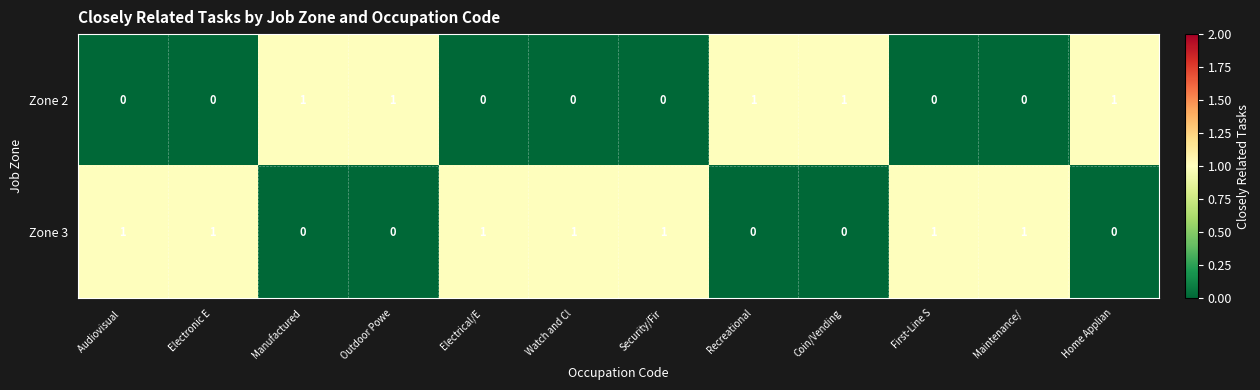

What is the difference between the highest and lowest values at Electronic E?

1